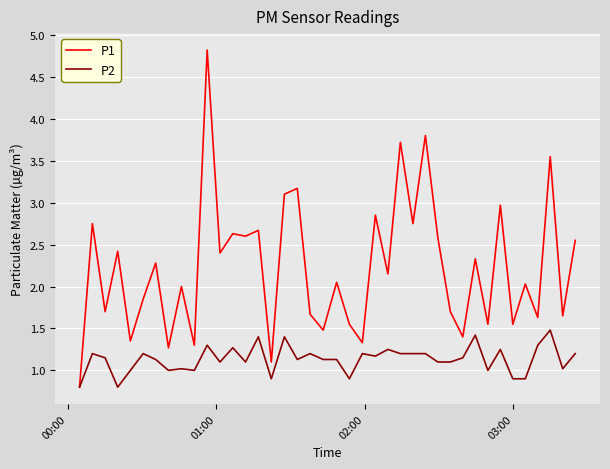

Which series has the widest spread of values?

P1